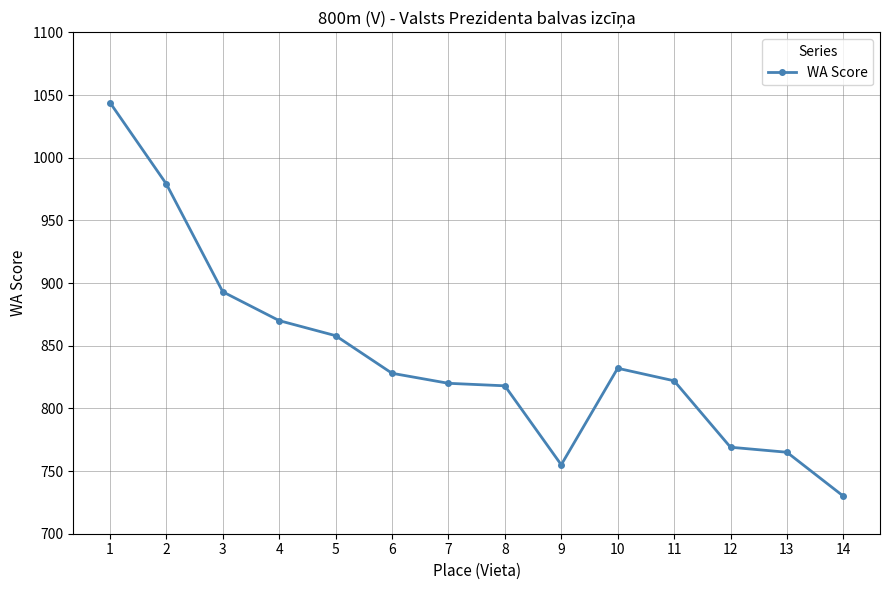

Reading left to right, transcribe all the data shown in this chart.

1044	979	893	870	858	828	820	818	755	832	822	769	765	730